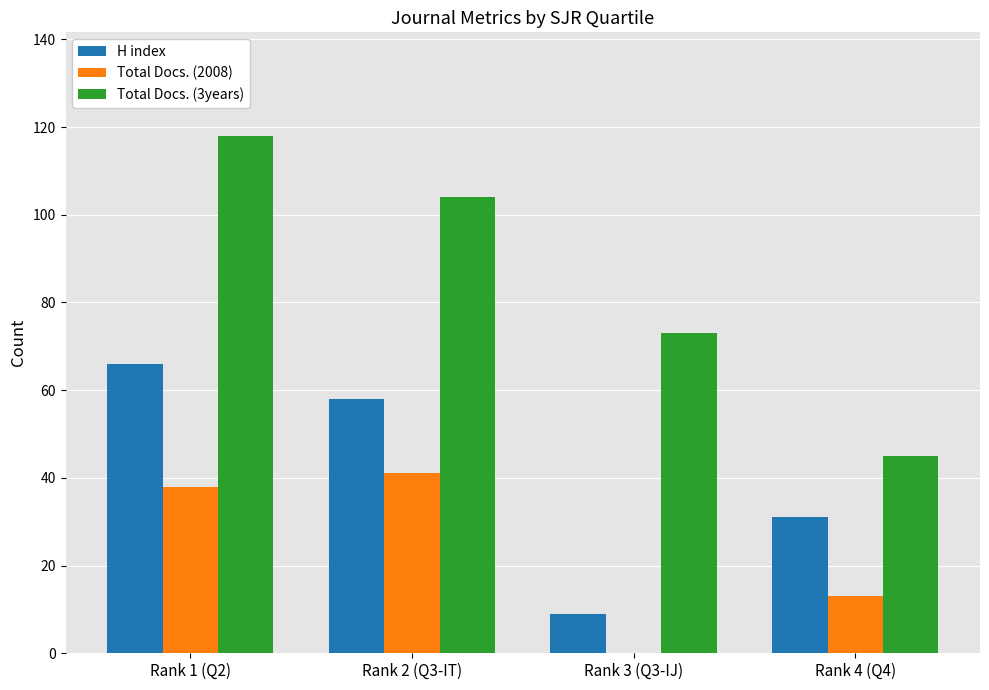

Which series changed the most between Rank 1 (Q2) and Rank 4 (Q4)?

Total Docs. (3years)